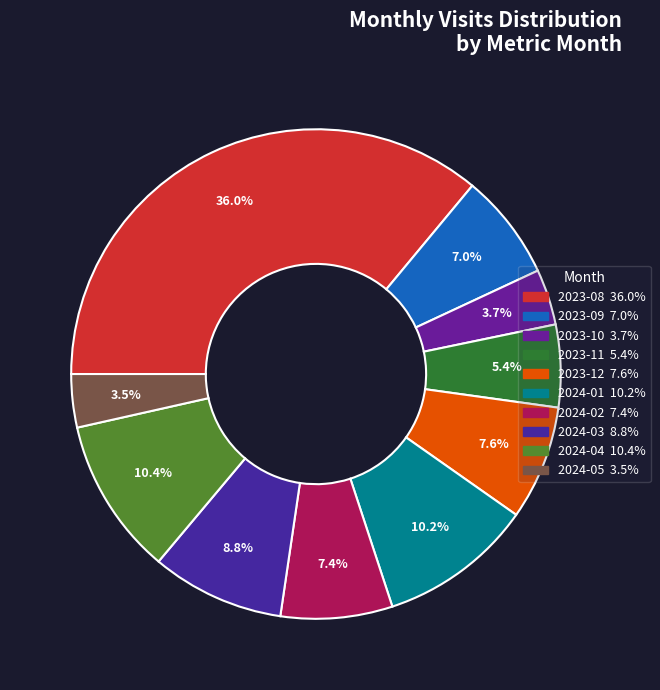

To the nearest percent, what percentage of the pie is 2023-09?

7%